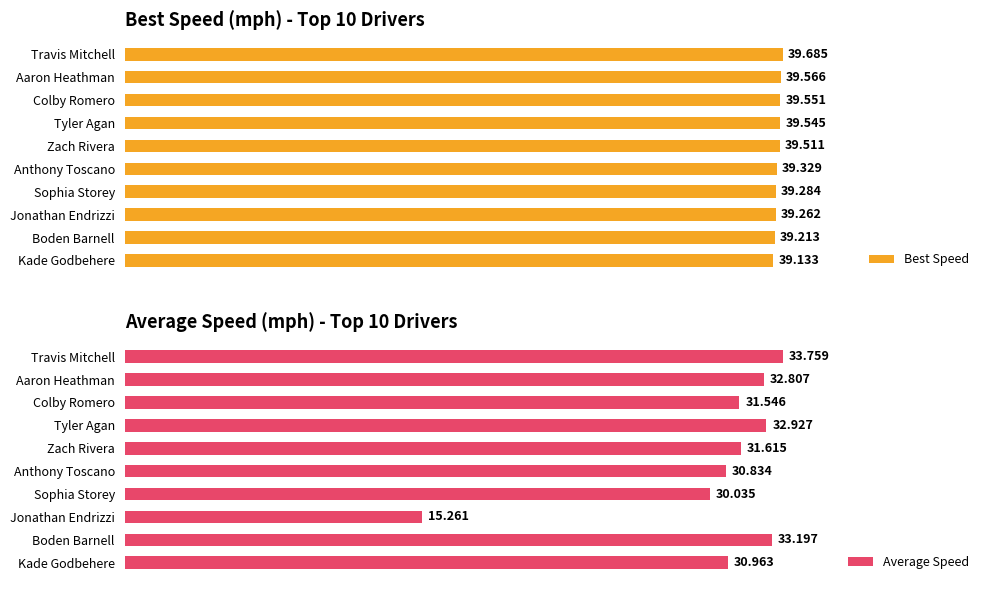

List the labels in order of Best Speed value, smallest first.

Kade Godbehere, Boden Barnell, Jonathan Endrizzi, Sophia Storey, Anthony Toscano, Zach Rivera, Tyler Agan, Colby Romero, Aaron Heathman, Travis Mitchell